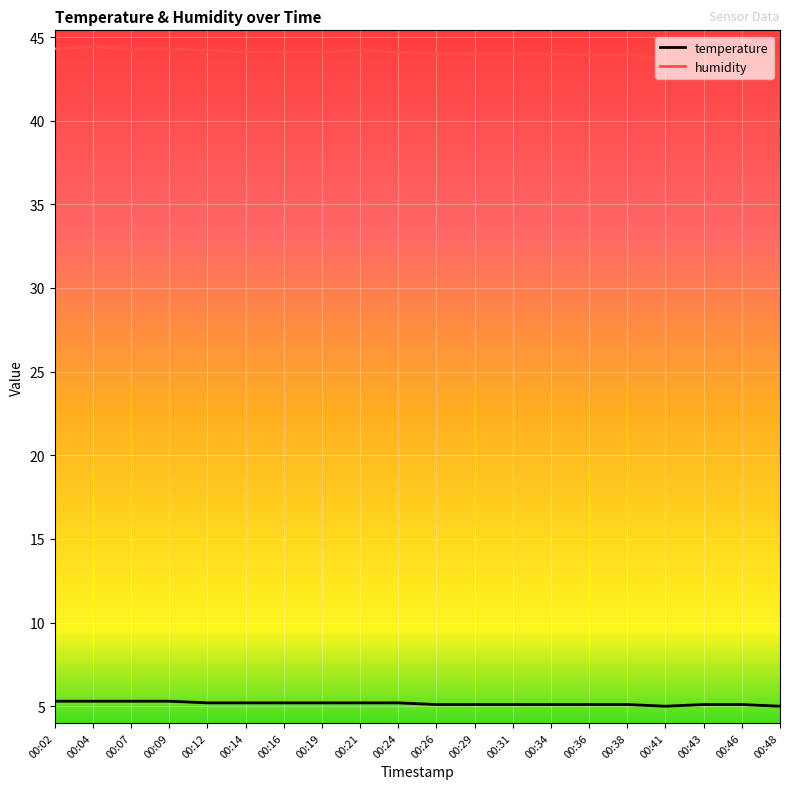

The temperature series shows 2.6 at 00:34. True or false?

False